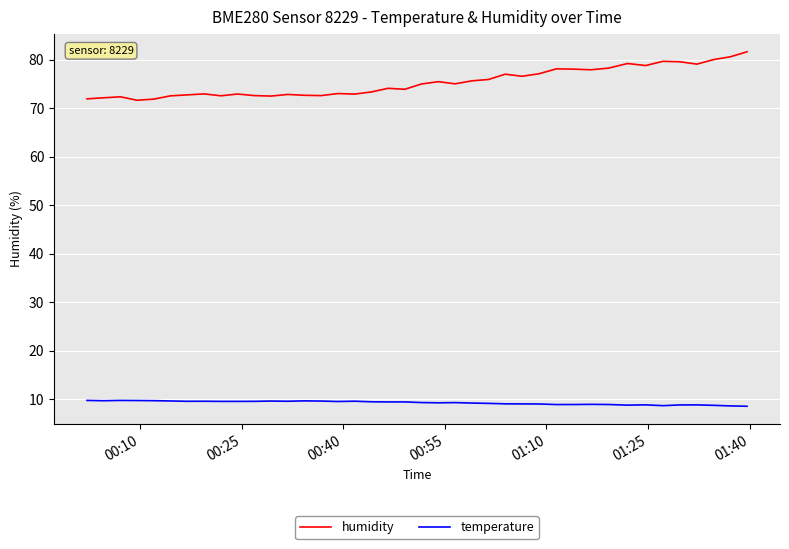

True or false: temperature and humidity cross at least once.

False